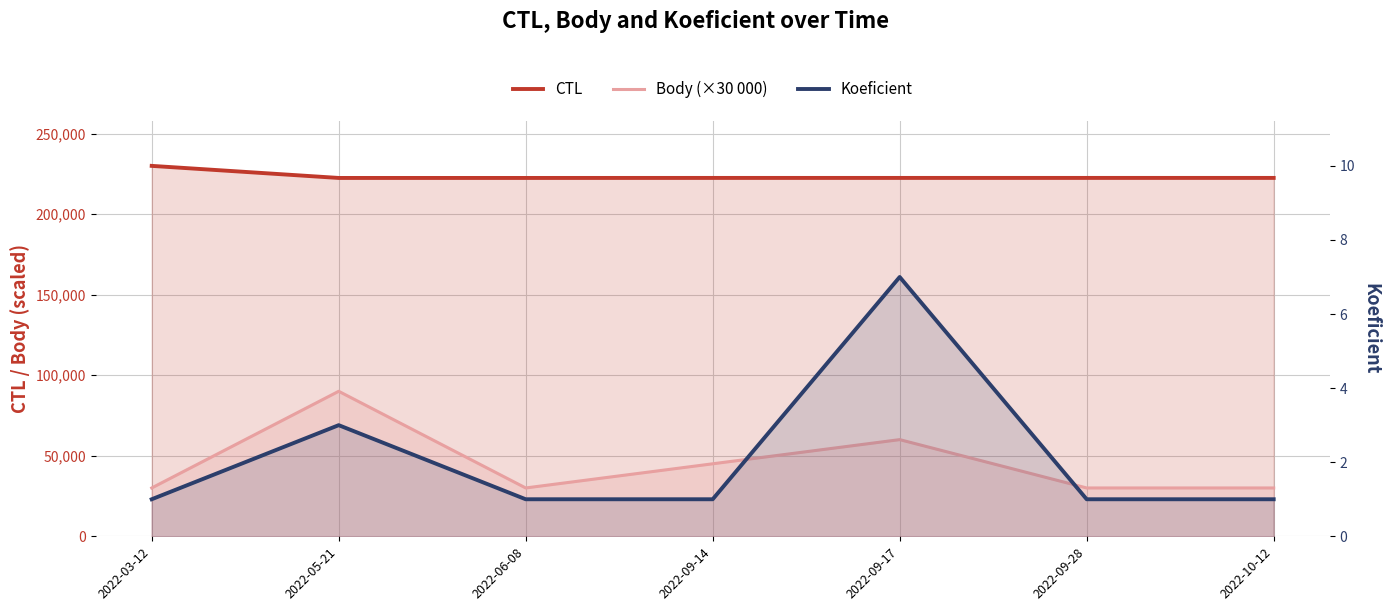

What is the difference between the second highest and second lowest values in the Koeficient series?

2